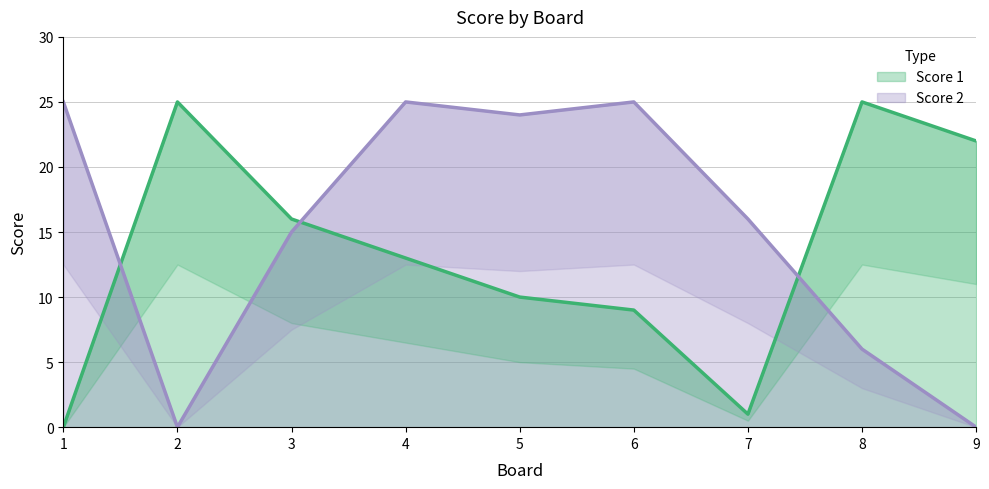

How many intersections are there between Score 1 and Score 2?

3